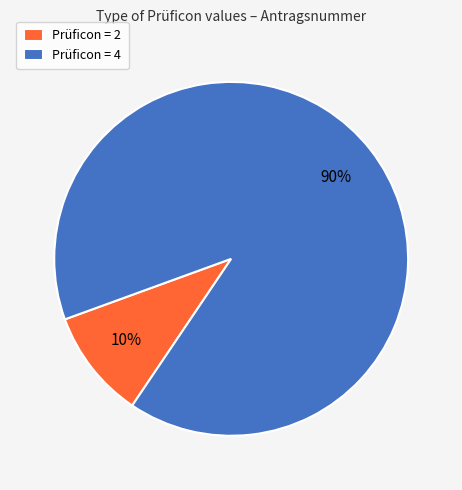

How many segments does this pie chart have?

2